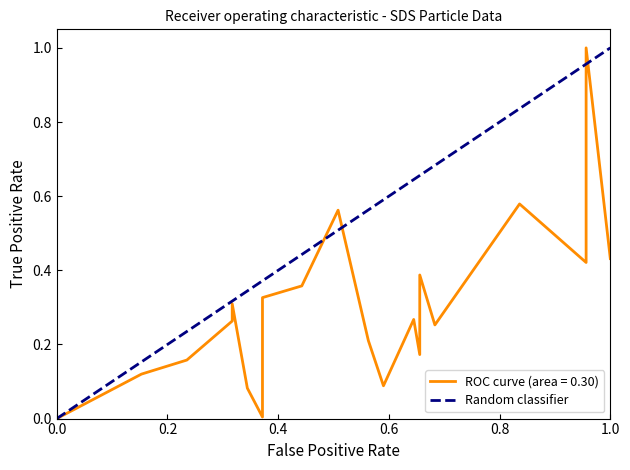

How many values are below 1?

1